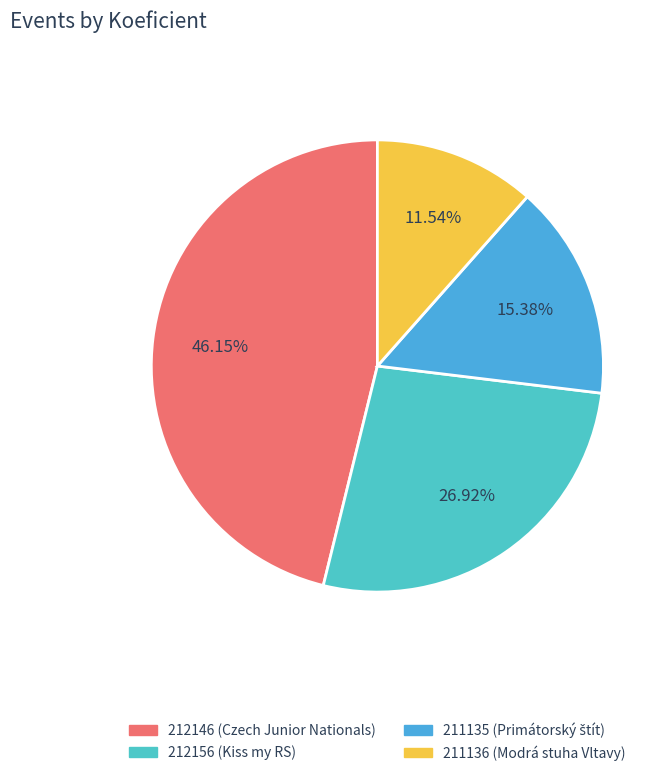

To the nearest percent, what is the difference between the 212146 and 211136 slice percentages?

35%